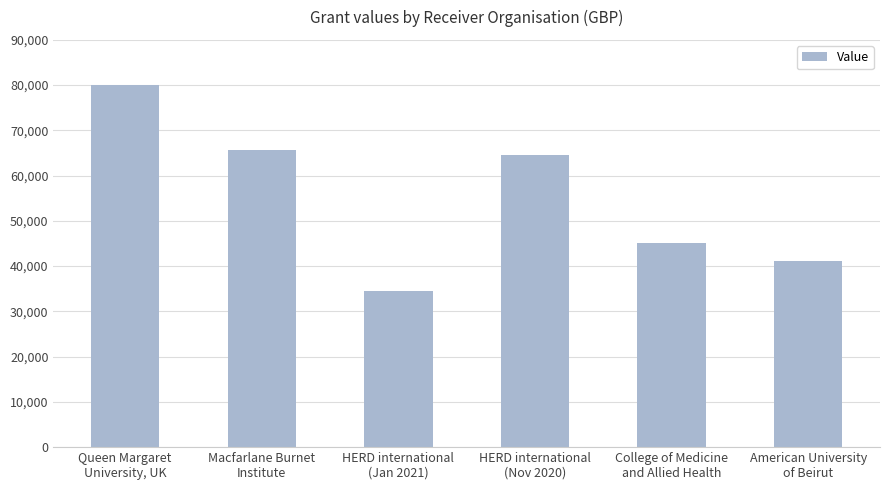

What is the label of the 5th bar from the left?

College of Medicine
and Allied Health